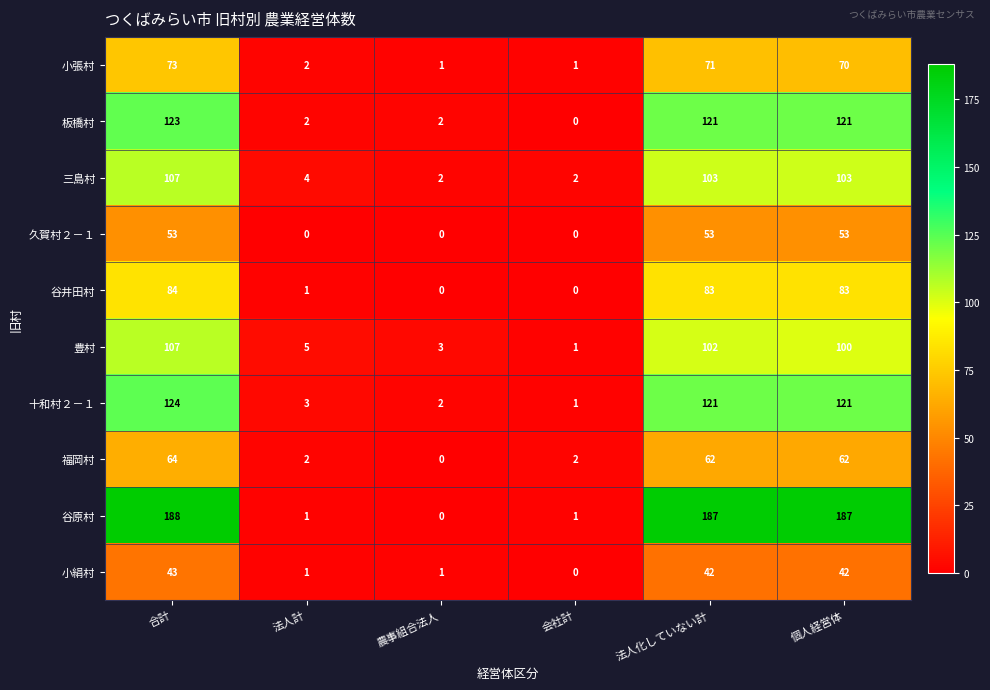

How many distinct data groups are displayed?

10